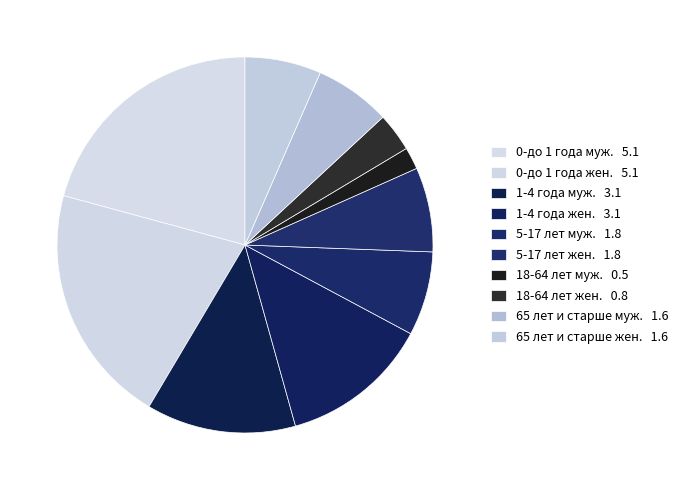

Is 0-до 1 года жен. the majority of the pie?

No